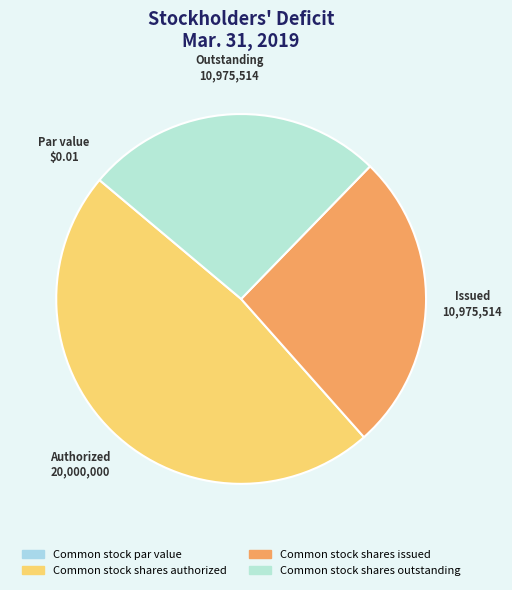

What is the change in value from Common stock par value to Common stock shares outstanding?

+10975514.0